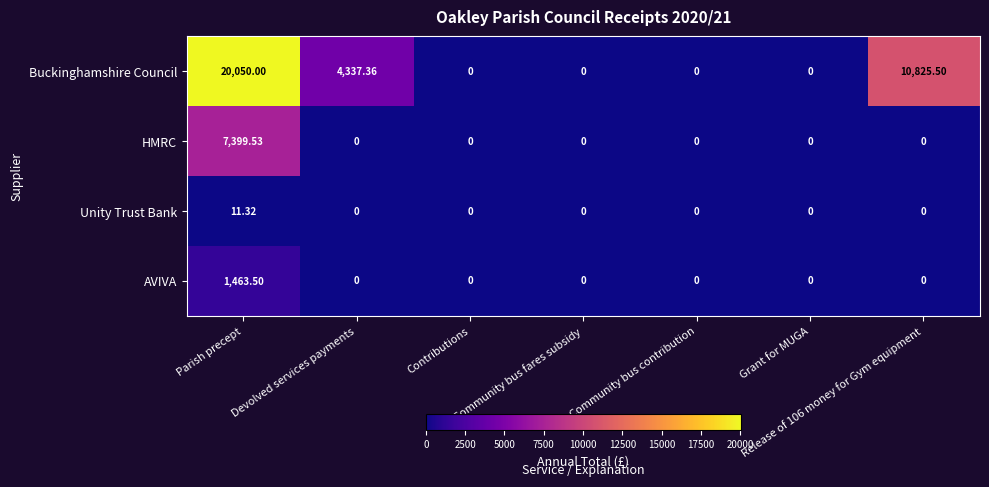

Rank the series by their maximum value, from highest to lowest.

Buckinghamshire Council, HMRC, AVIVA, Unity Trust Bank